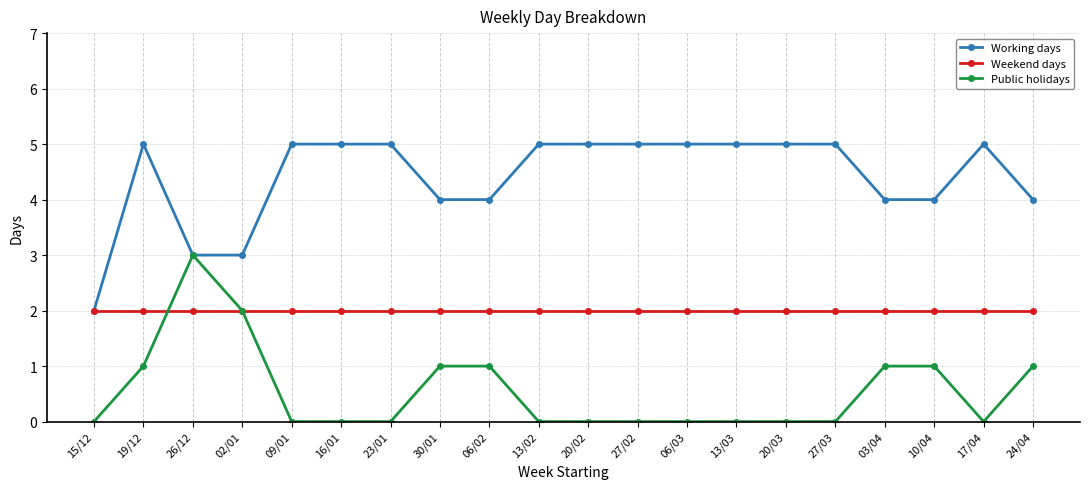

What is the average value of the Working days series?

4